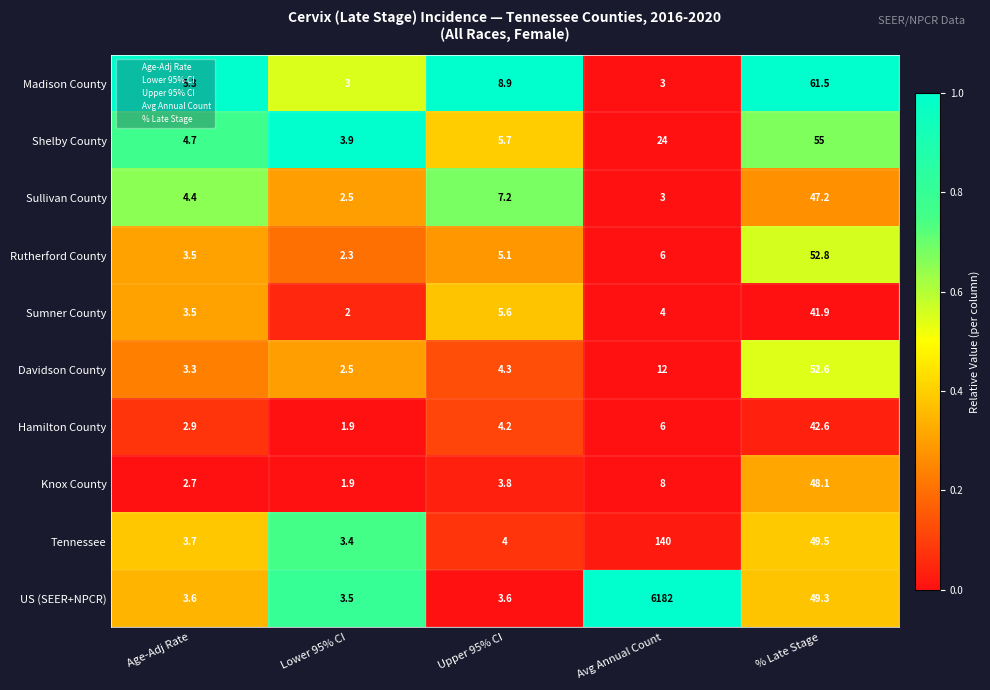

What is the sum of all Tennessee values?

200.6